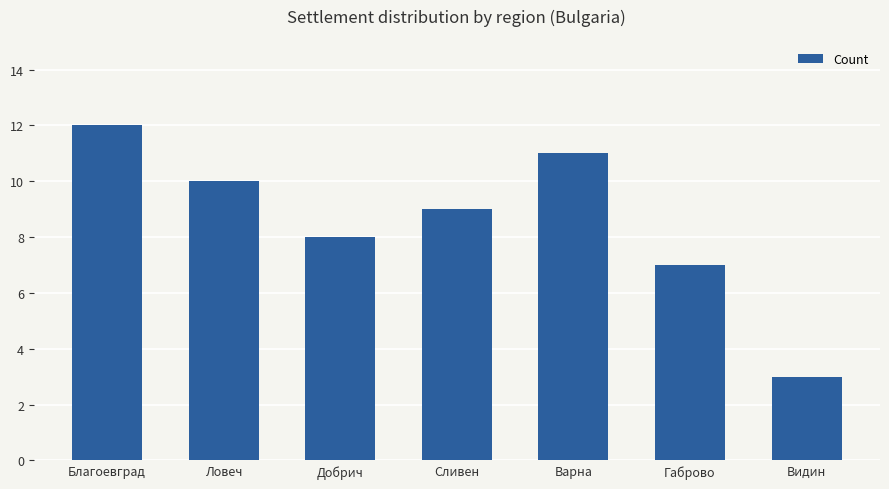

What is the average value?

9